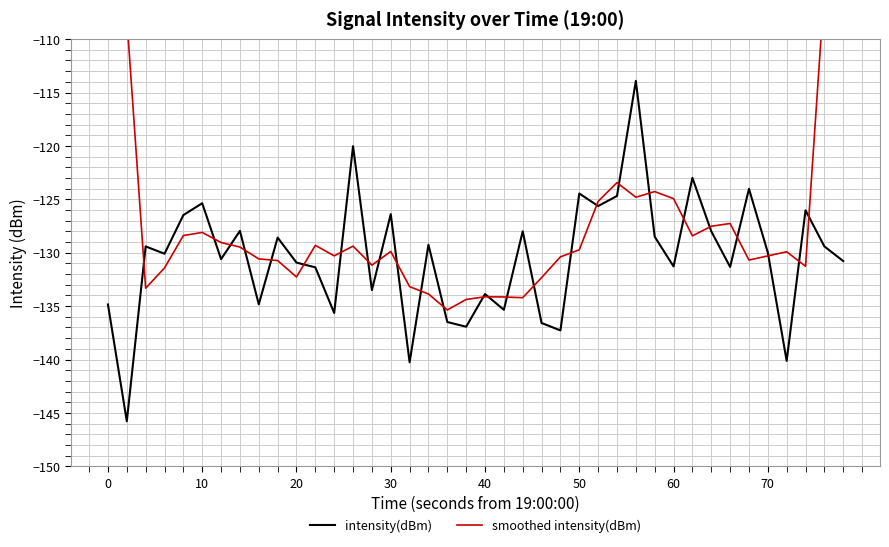

True or false: smoothed intensity(dBm) has more than 2 interior local peaks.

True